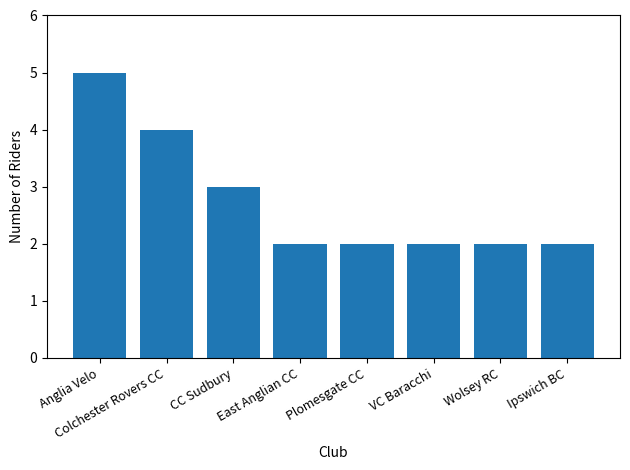

Which has a higher value, CC Sudbury or Anglia Velo?

Anglia Velo